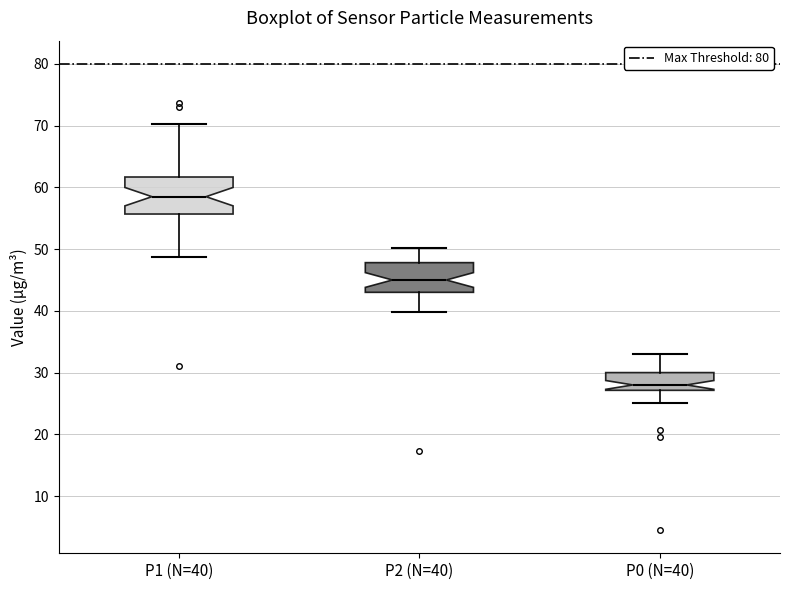

Which box's median line is the highest?

P1 (N=40)